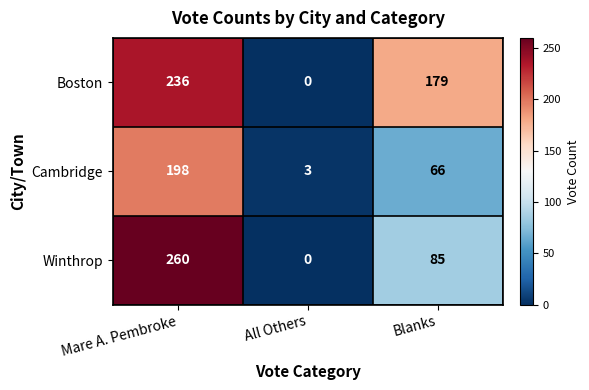

The Cambridge series shows 297 at Mare A. Pembroke. True or false?

False